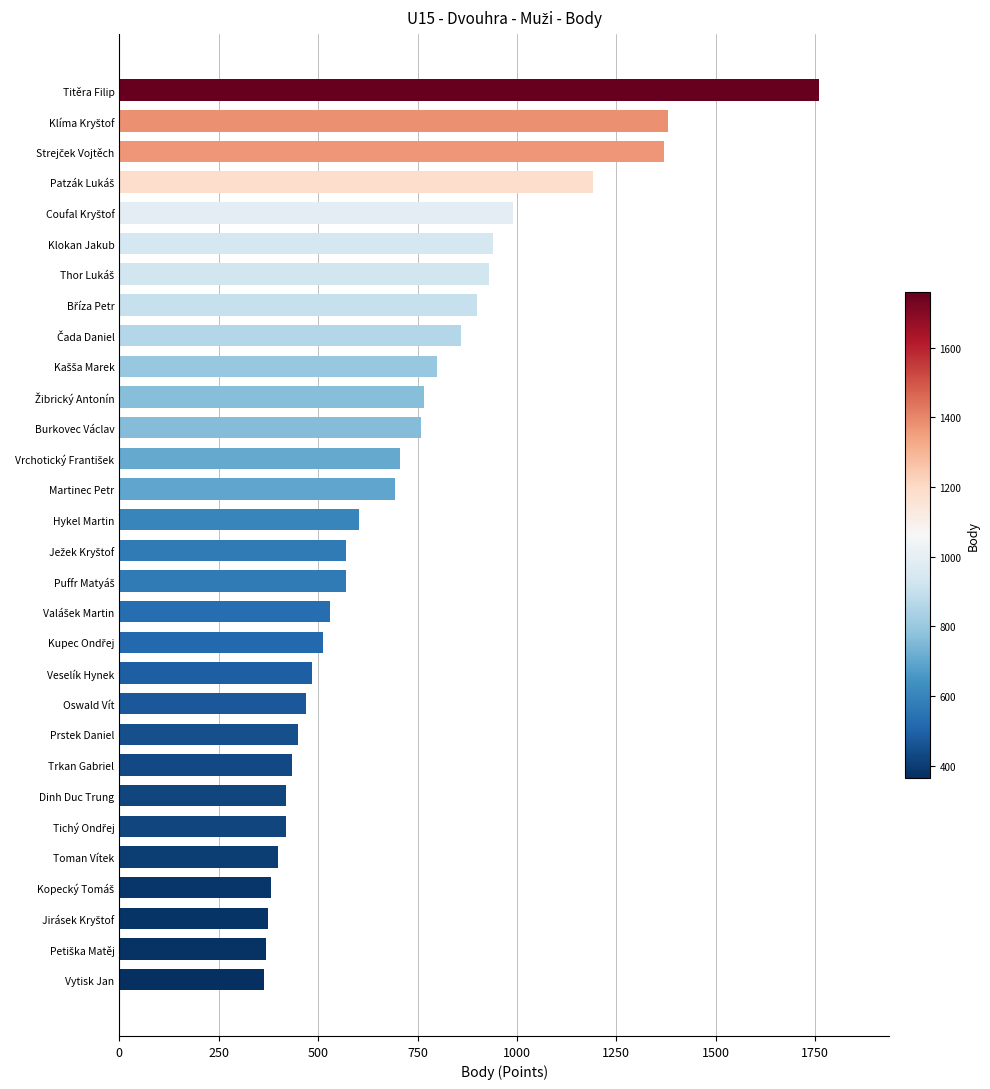

Are the bars horizontal?

Yes